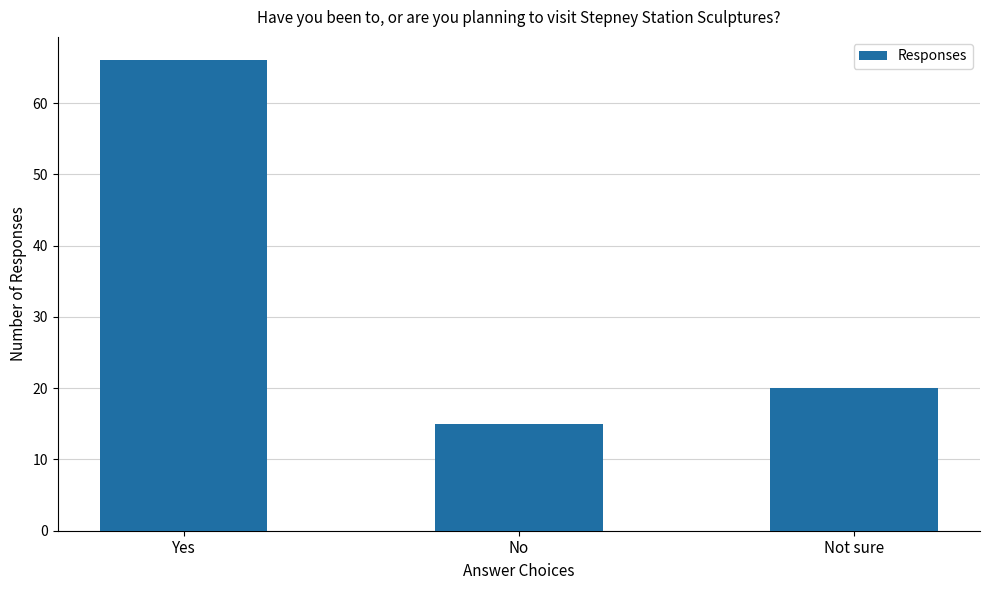

The chart shows a value of 34 at Not sure. True or false?

False